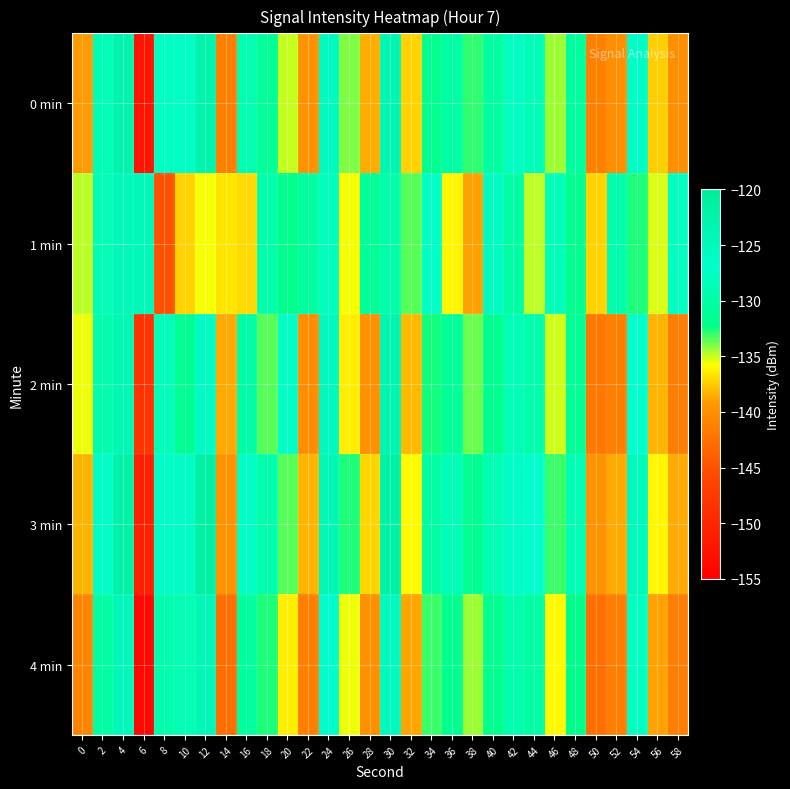

Which series has the largest total across all categories?

3 min